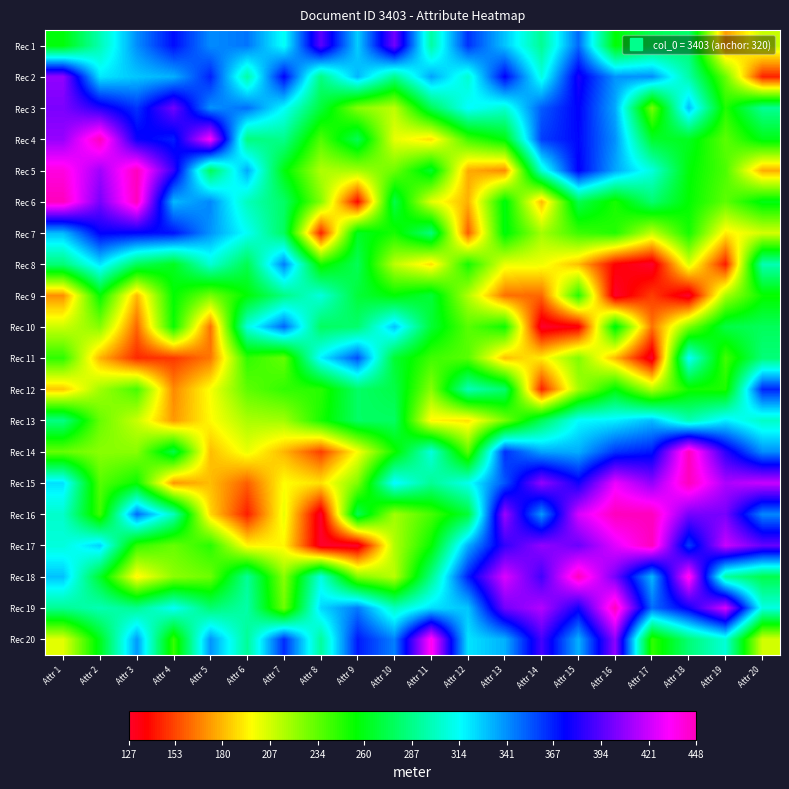

What is the spread (max minus min) of values at Attr 20?

275.6